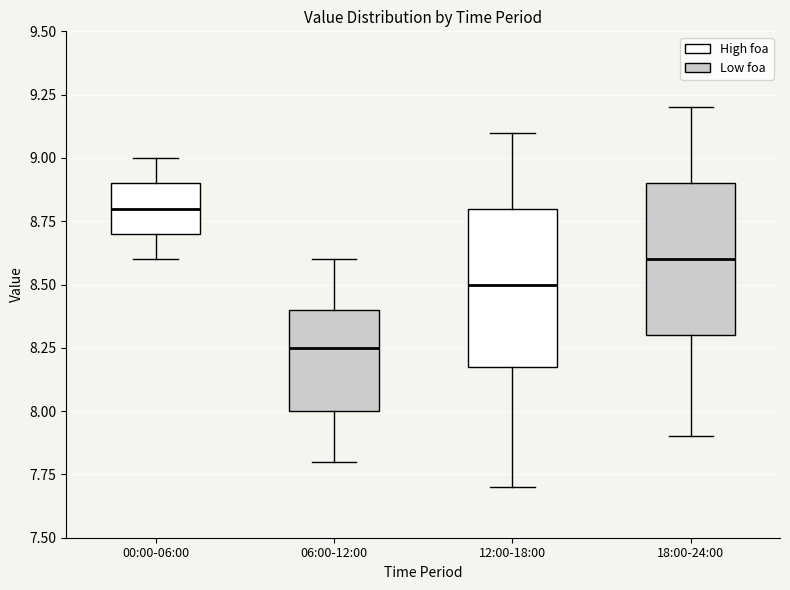

Reading left to right, read every box against the y-axis: the position of its median line, the range the box covers, and the ends of its whiskers. The values are not printed on the chart, so give them approximately, as read against the axis.

00:00-06:00: median 8.80, box 8.70 to 8.90, whiskers 8.60 to 9.00
06:00-12:00: median 8.25, box 8.00 to 8.40, whiskers 7.80 to 8.60
12:00-18:00: median 8.50, box 8.20 to 8.80, whiskers 7.70 to 9.10
18:00-24:00: median 8.60, box 8.30 to 8.90, whiskers 7.90 to 9.20